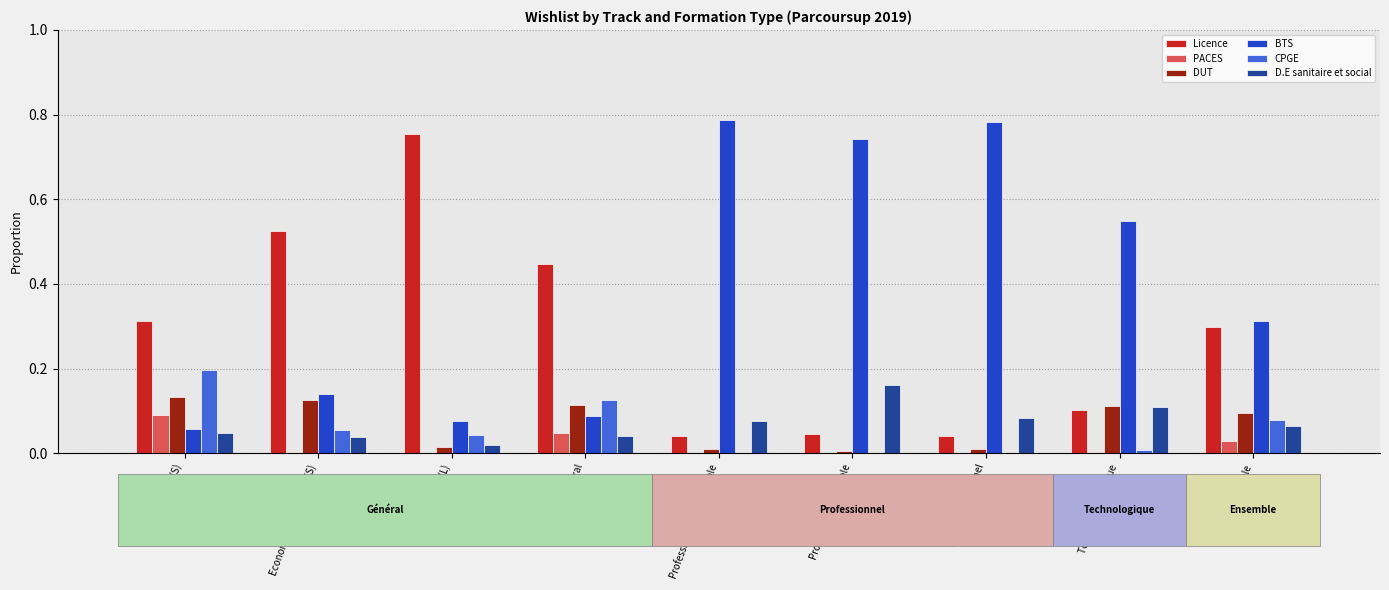

What is the total value across all series at Ensemble?

0.9